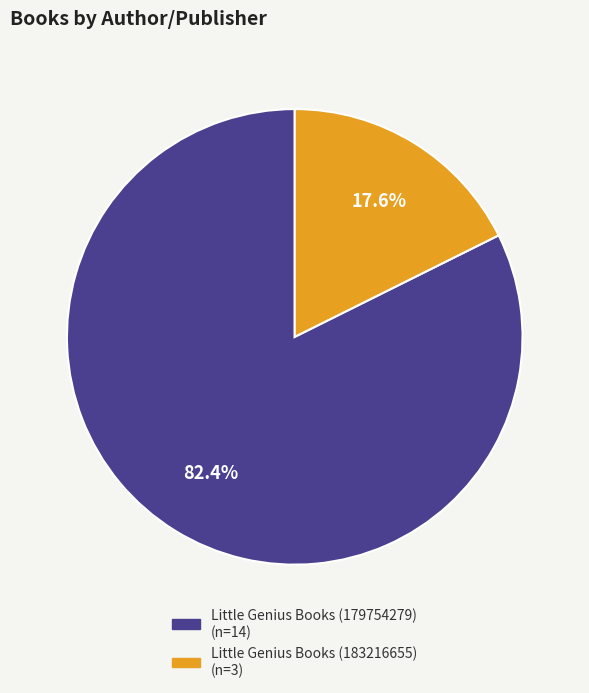

Count the number of slices in the pie.

2